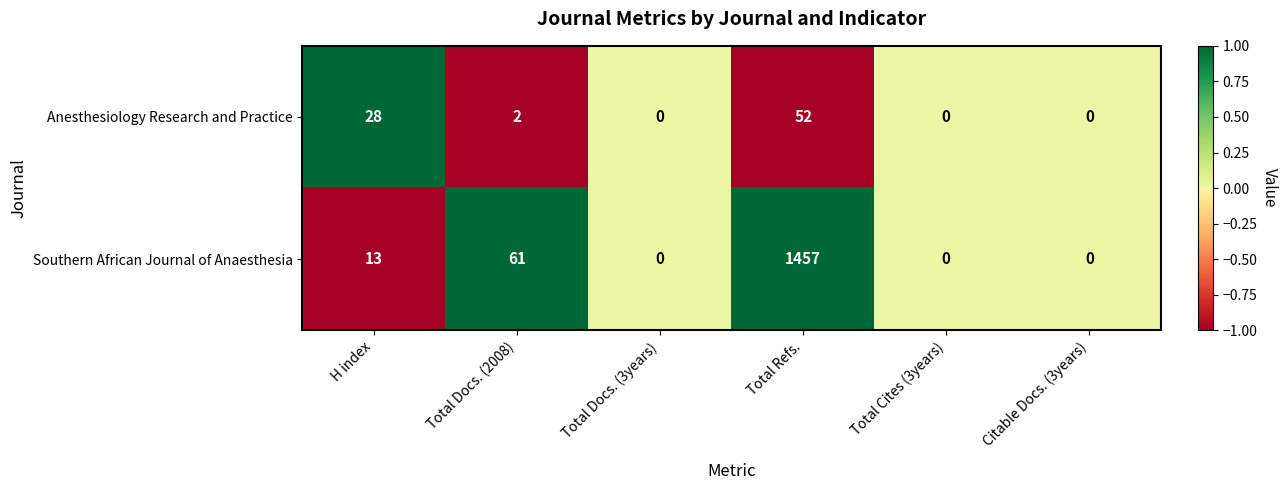

Between Total Refs. and Citable Docs. (3years), which series saw the biggest shift?

Southern African Journal of Anaesthesia